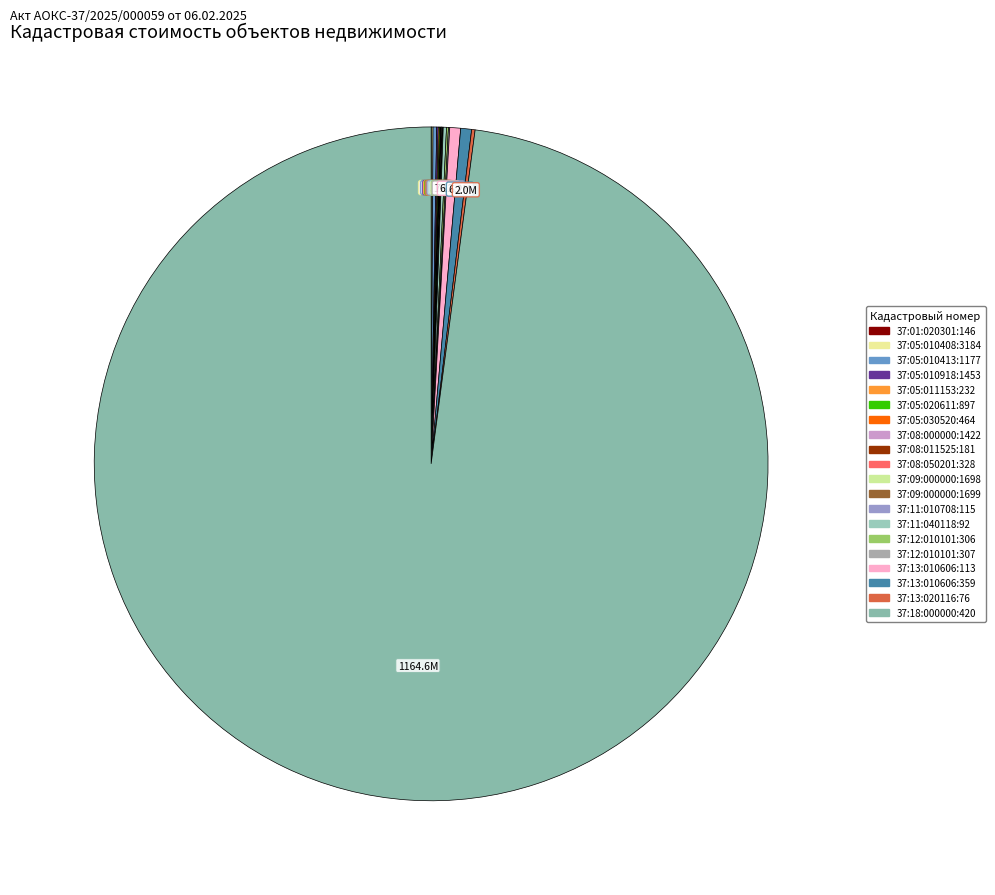

Which has a higher value, 37:18:000000:420 or 37:09:000000:1698?

37:18:000000:420